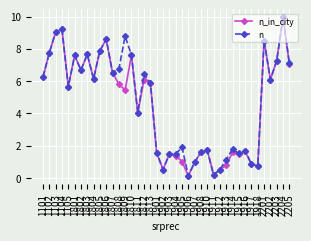

At which label is n_in_city closest to 5?

1809